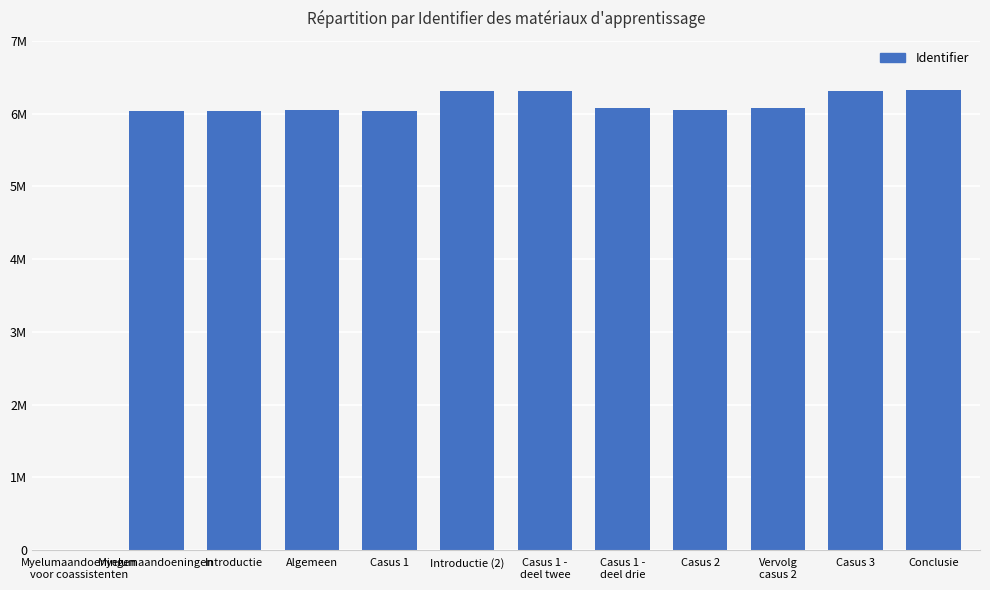

What is the maximum value shown in the chart?

6328659